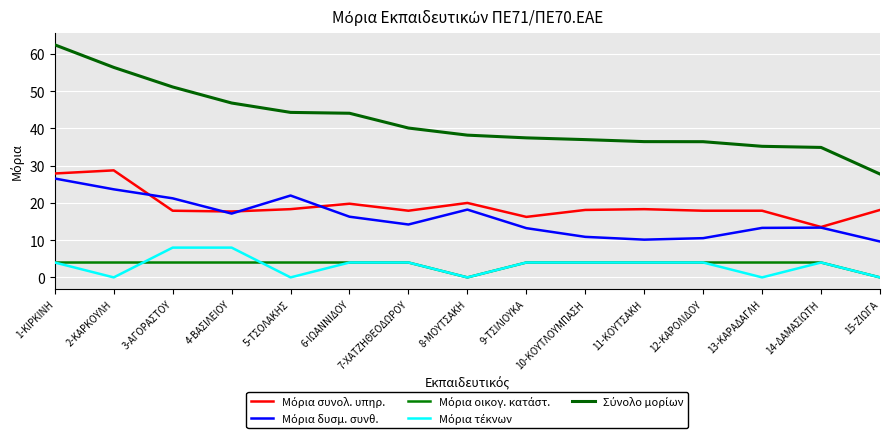

What is the label of the 8th point from the left?

8-ΜΟΥΤΣΑΚΗ